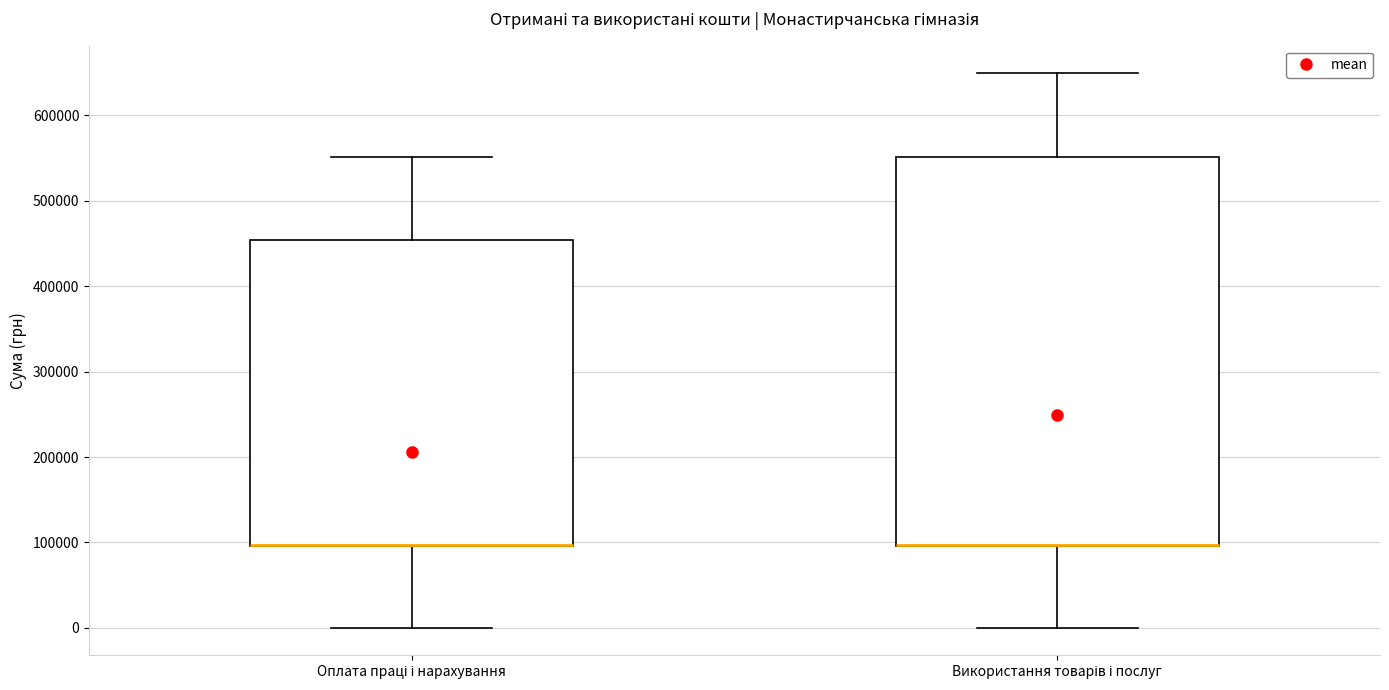

Reading left to right, read every box against the y-axis: the position of its median line, the range the box covers, and the ends of its whiskers. The values are not printed on the chart, so give them approximately, as read against the axis.

Оплата праці і нарахування: median 100000 (drawn on the box's lower edge), box 100000 to 450000, whiskers 0 to 550000
Використання товарів і послуг: median 100000 (drawn on the box's lower edge), box 100000 to 550000, whiskers 0 to 650000